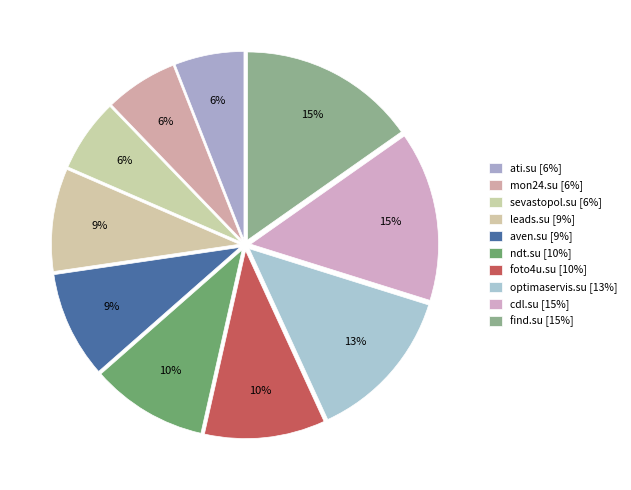

True or false: find.su accounts for 15% of the total.

True